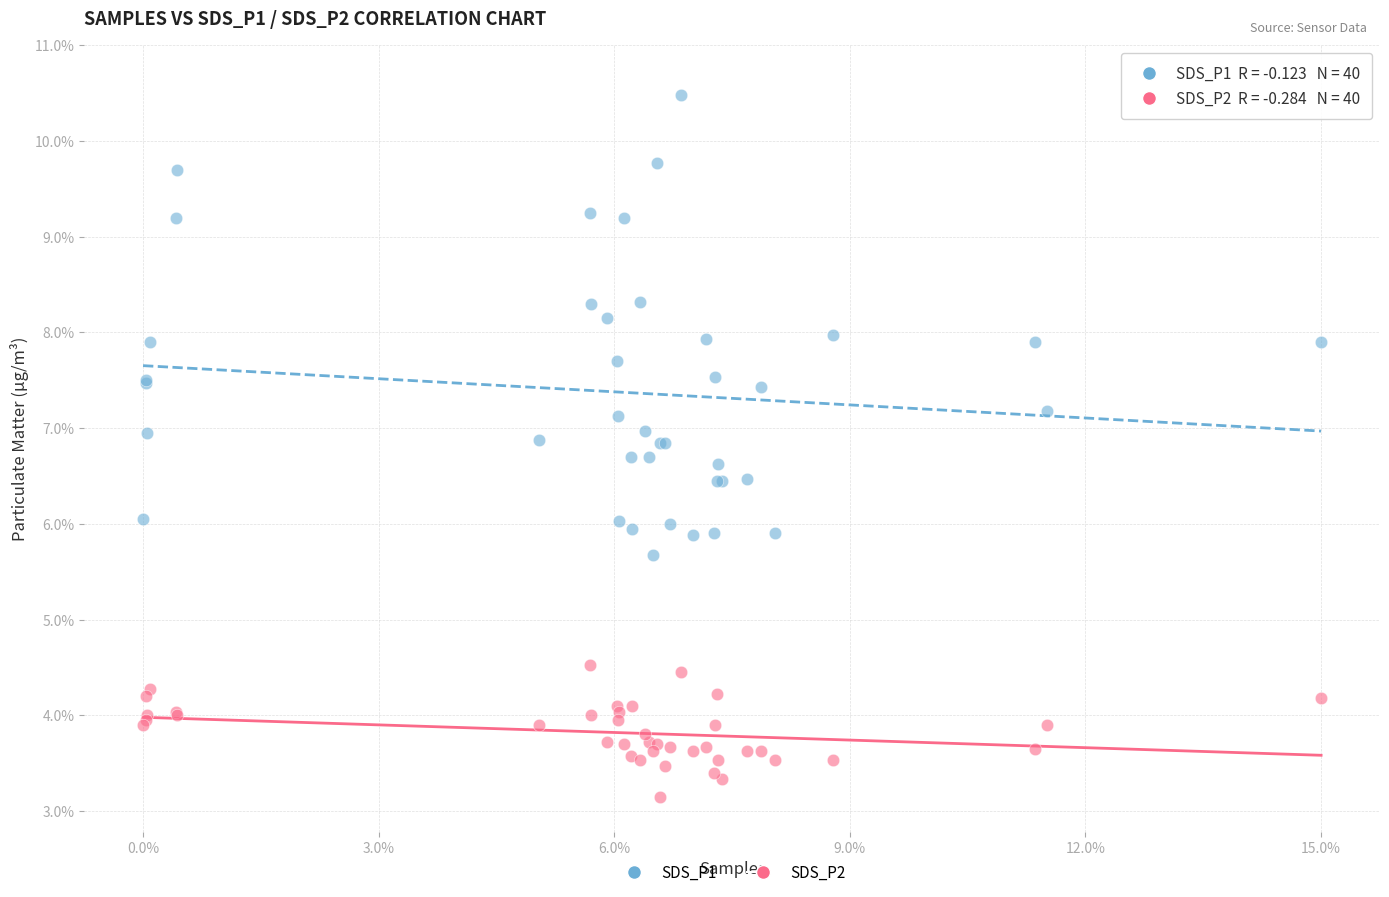

Which series contains the highest Y value?

SDS_P1